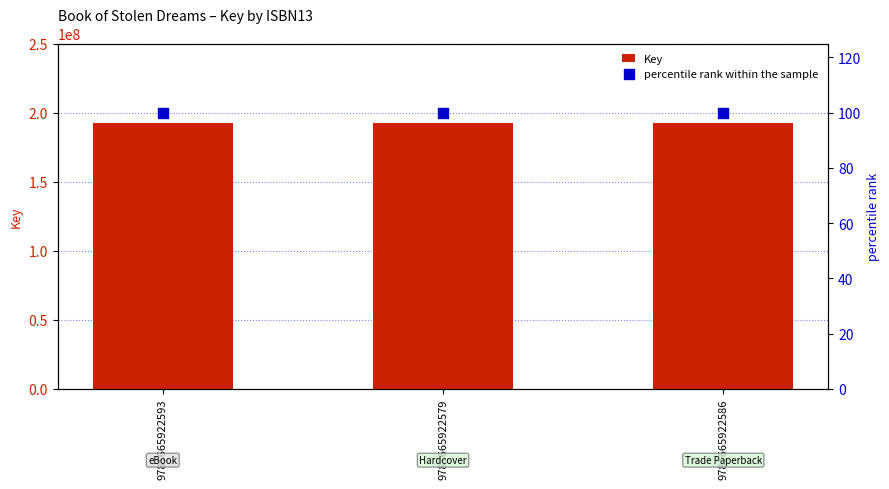

At how many categories does at least one series exceed 14660460?

3